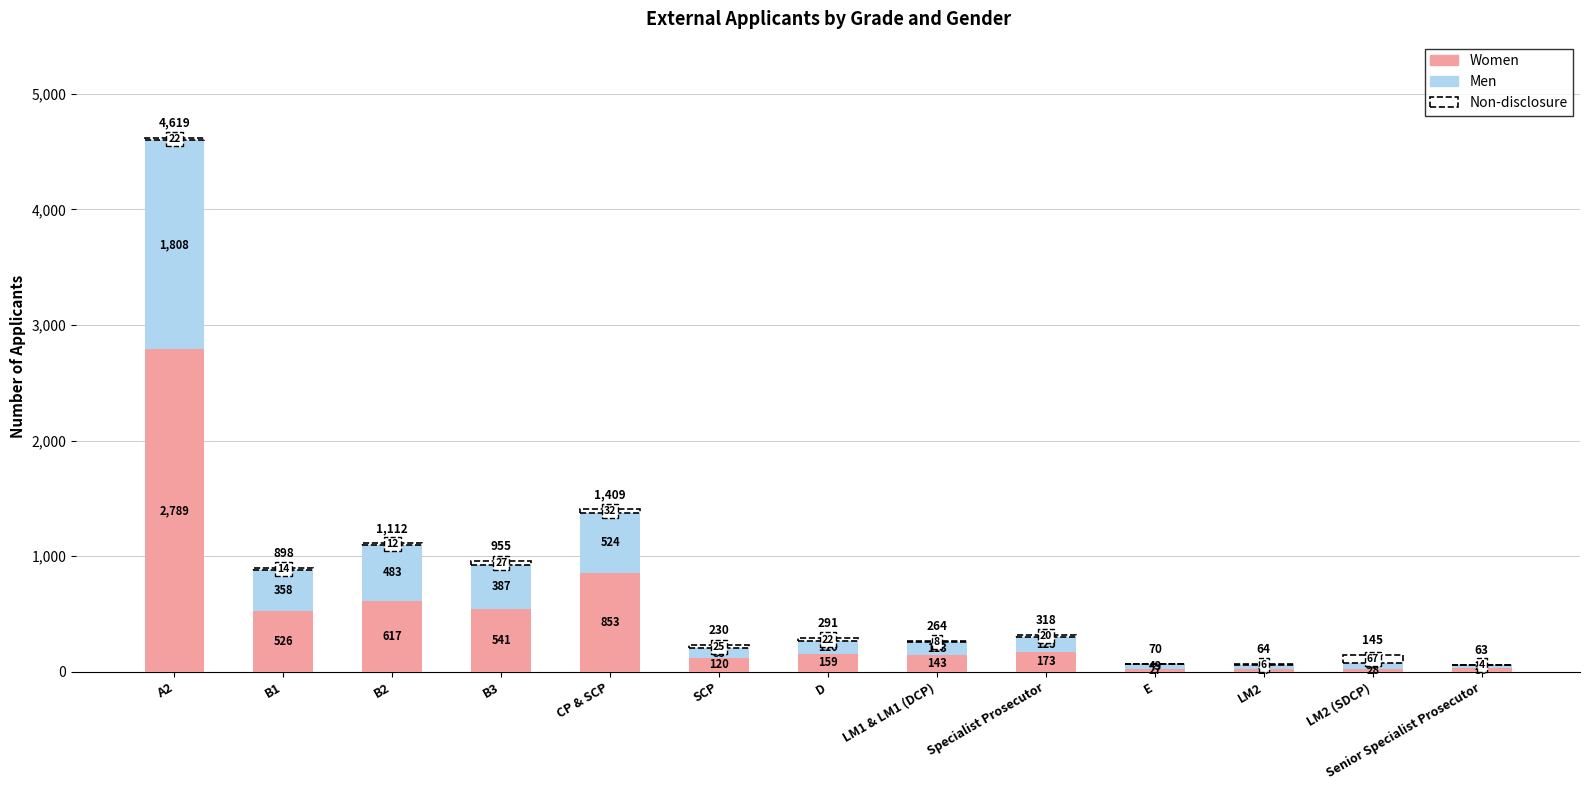

What is the approximate value of Women at D?

159